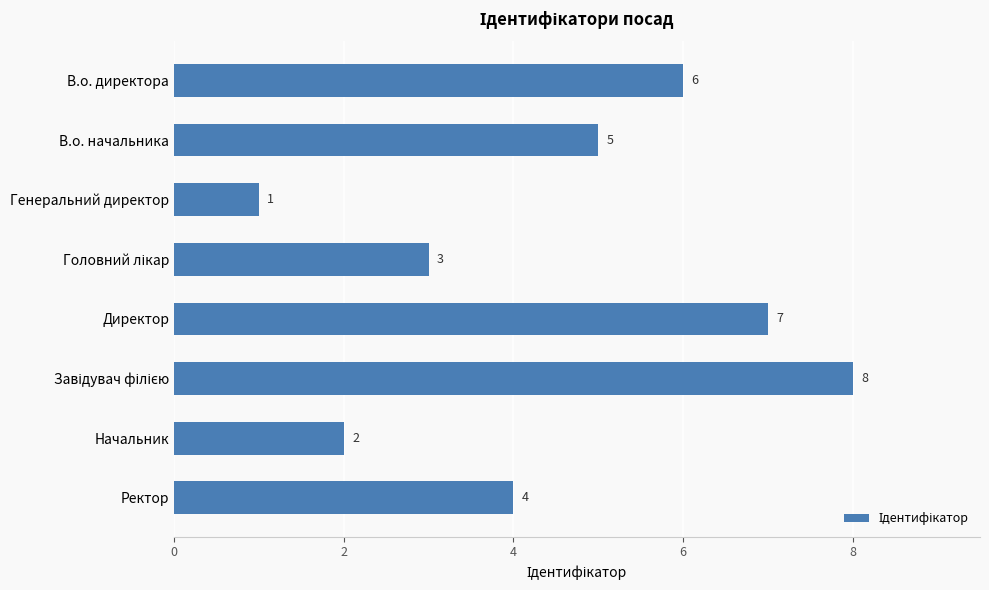

What is the difference between the maximum and minimum values?

7